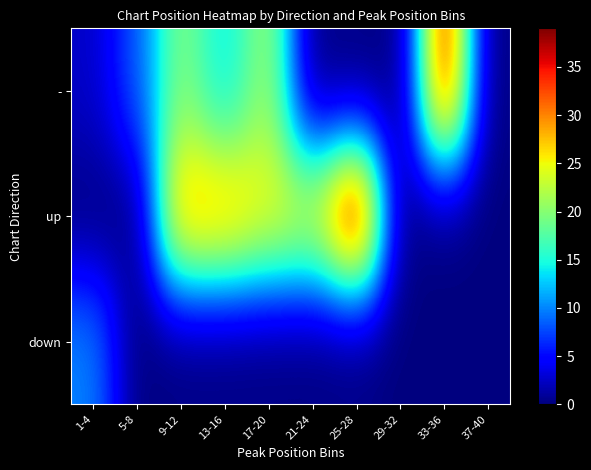

At how many categories does at least one series exceed 35?

2